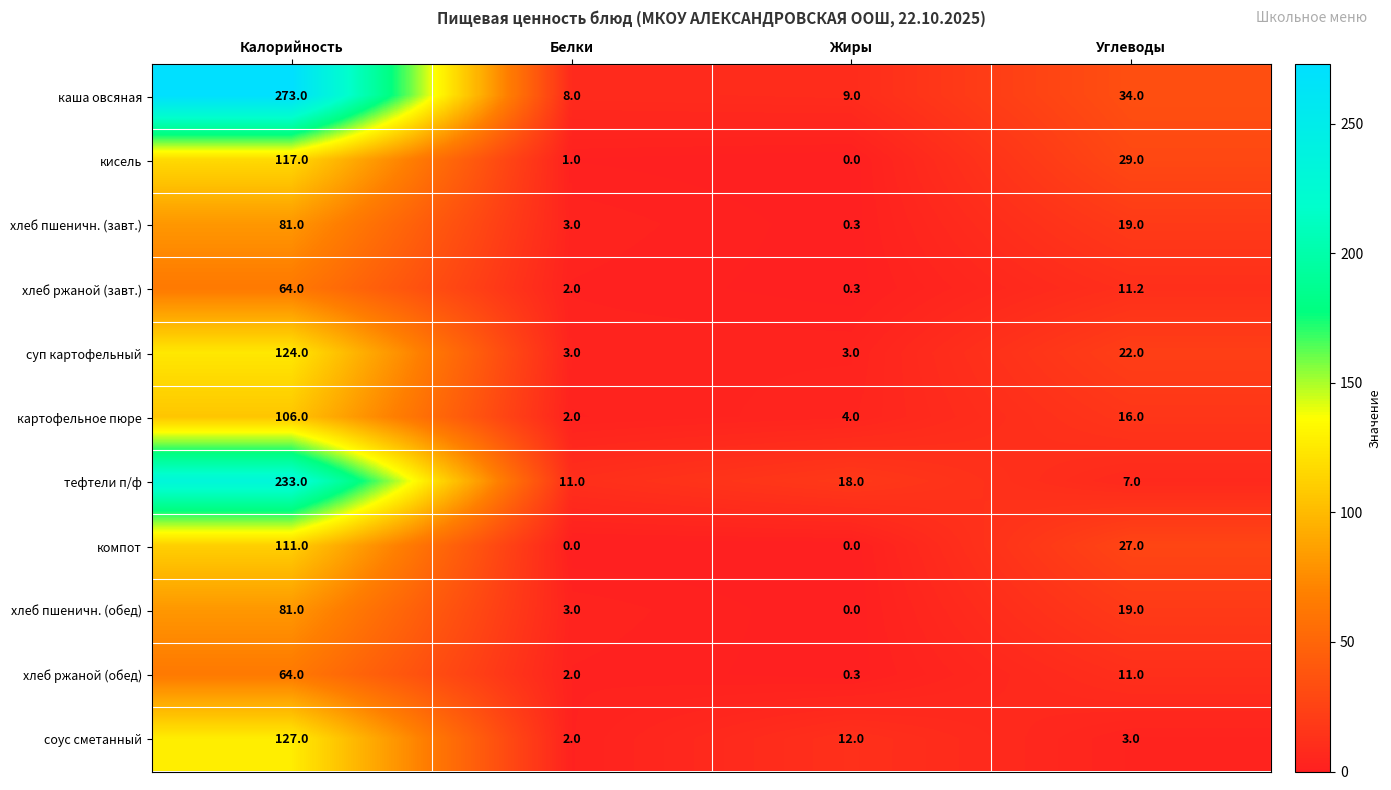

How many data points in хлеб ржаной (завт.) are less than 11?

2